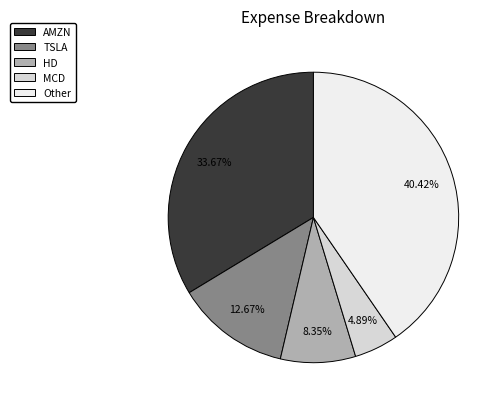

Does MCD represent more than half of the total?

No